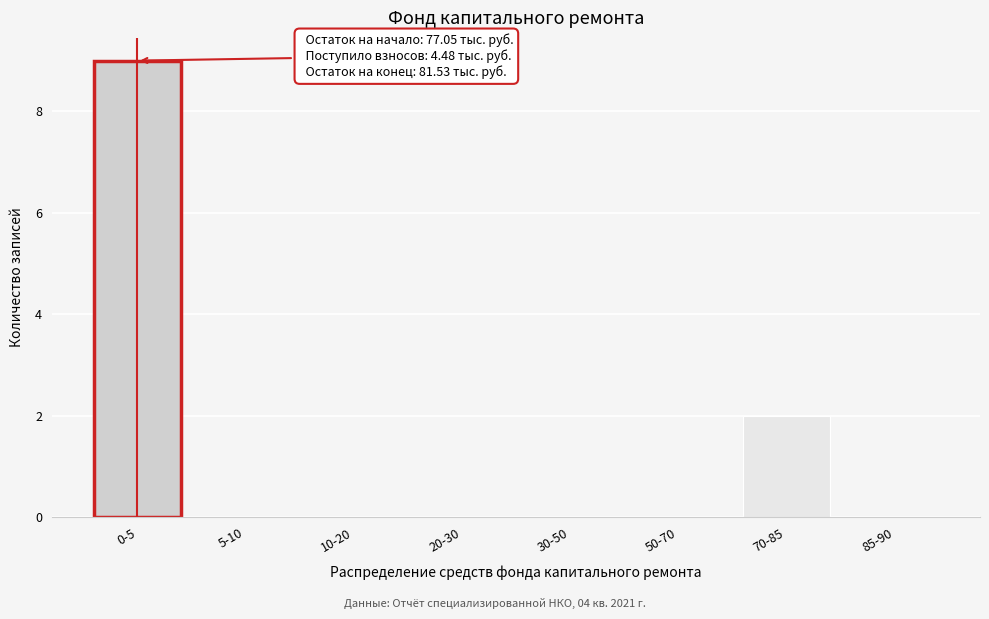

Reading left to right, extract all data points from this chart.

0-5=9	5-10=0	10-20=0	20-30=0	30-50=0	50-70=0	70-85=2	85-90=0